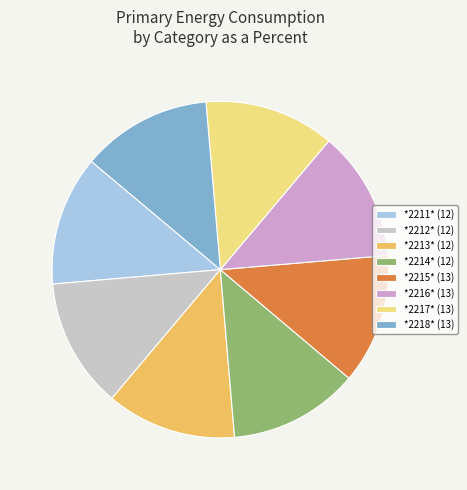

Approximately how many times larger is the value at *2218* (13) compared to *2217* (13)?

1.0